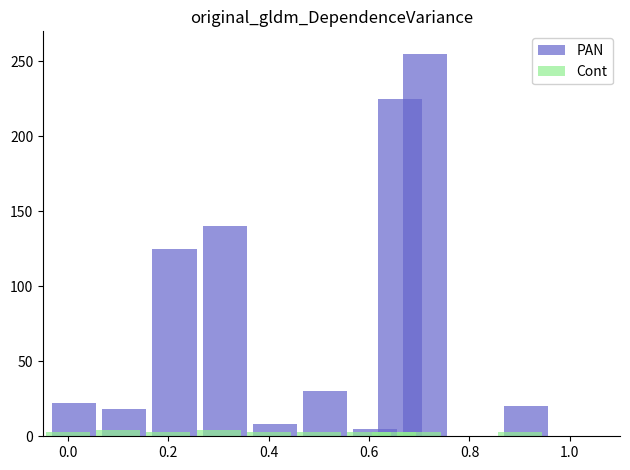

At how many categories does at least one series exceed 174?

2